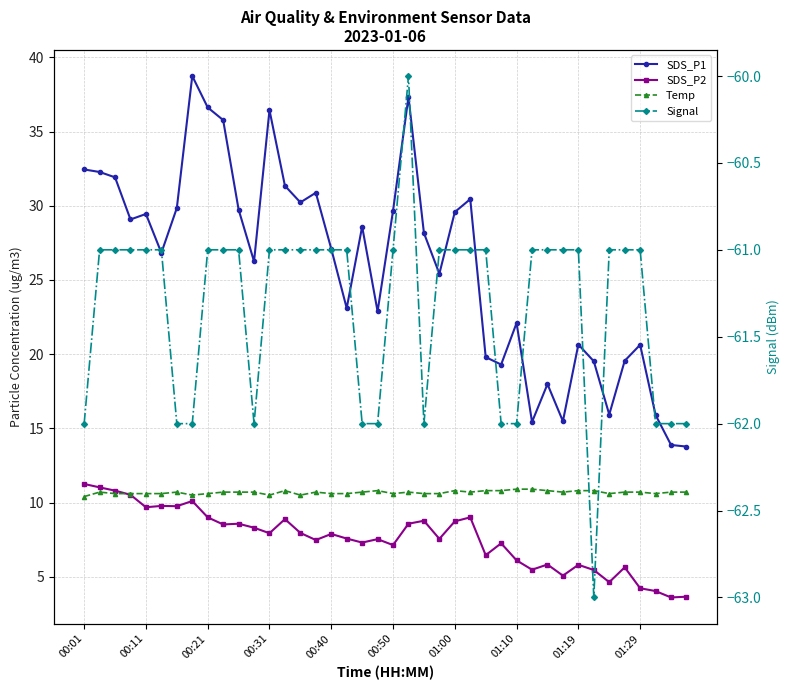

What is the value of the Temp point at the 14th from the left?

10.8